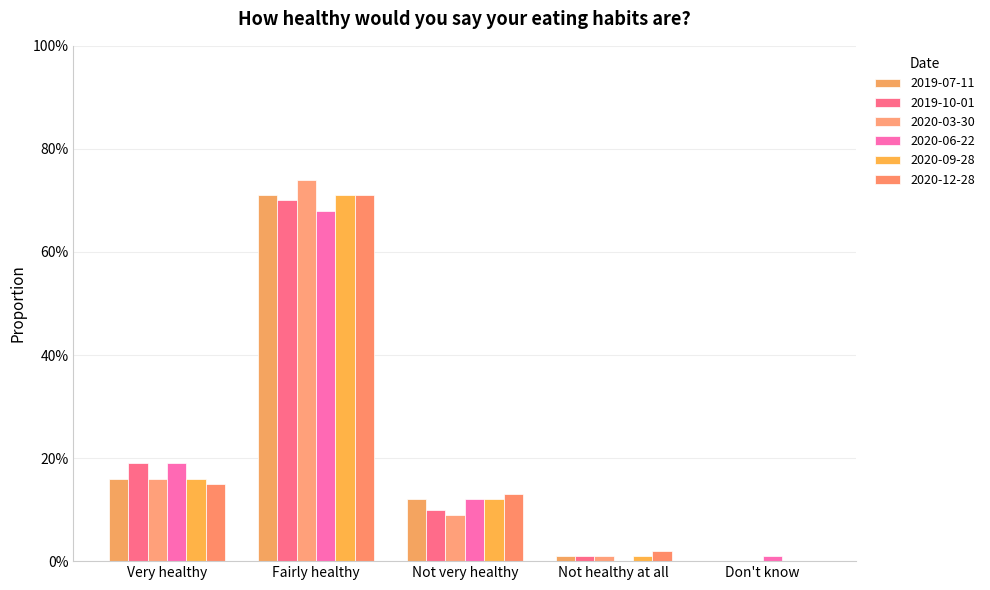

Are the bars grouped side by side (vs. stacked)?

Yes